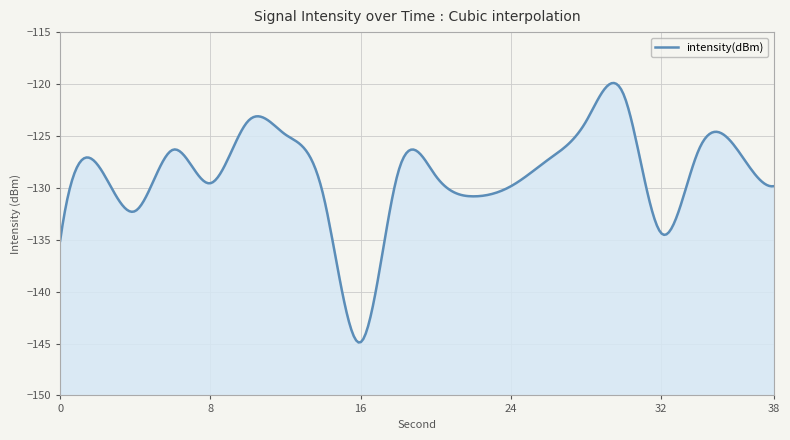

Which label corresponds to the smallest value in the chart?

16